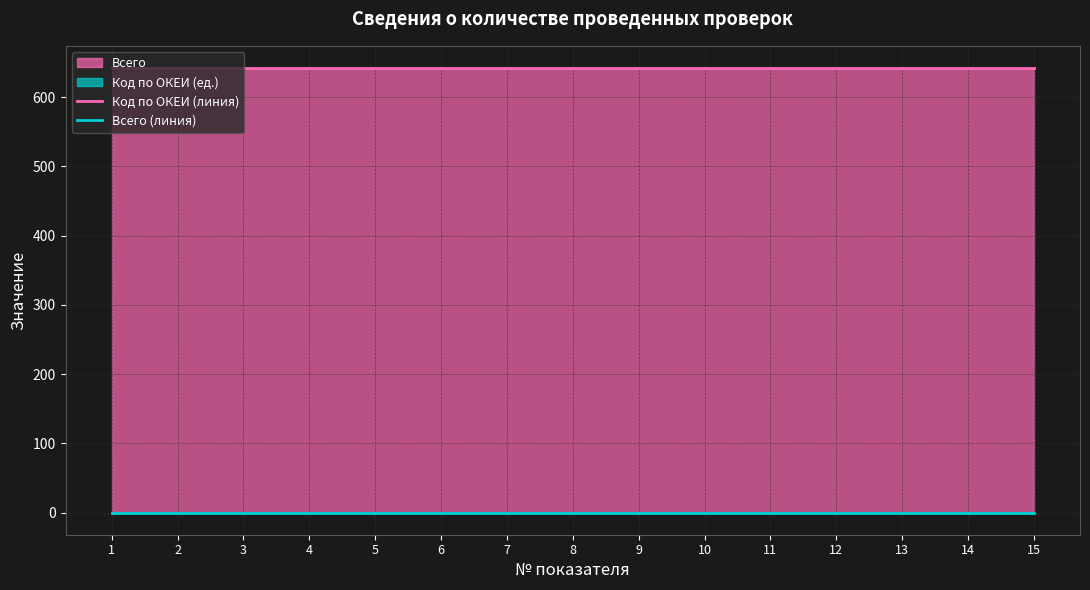

Reading left to right, list all the values displayed in this chart.

Код по ОКЕИ (линия): 1=642	2=642	3=642	4=642	5=642	6=642	7=642	8=642	9=642	10=642	11=642	12=642	13=642	14=642	15=642
Всего (линия): 1=0	2=0	3=0	4=0	5=0	6=0	7=0	8=0	9=0	10=0	11=0	12=0	13=0	14=0	15=0